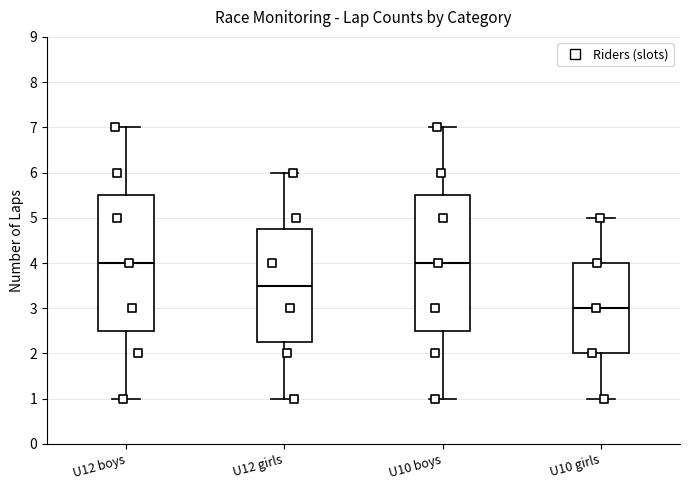

Reading left to right, transcribe this box plot: for each box, give where its median line is, the range the box spans, and where its two whiskers end, as read against the y-axis. The values are not printed on the chart, so give them approximately, as read against the axis.

U12 boys: median 4.0, box 2.5 to 5.5, whiskers 1.0 to 7.0
U12 girls: median 3.5, box 2.3 to 4.8, whiskers 1.0 to 6.0
U10 boys: median 4.0, box 2.5 to 5.5, whiskers 1.0 to 7.0
U10 girls: median 3.0, box 2.0 to 4.0, whiskers 1.0 to 5.0